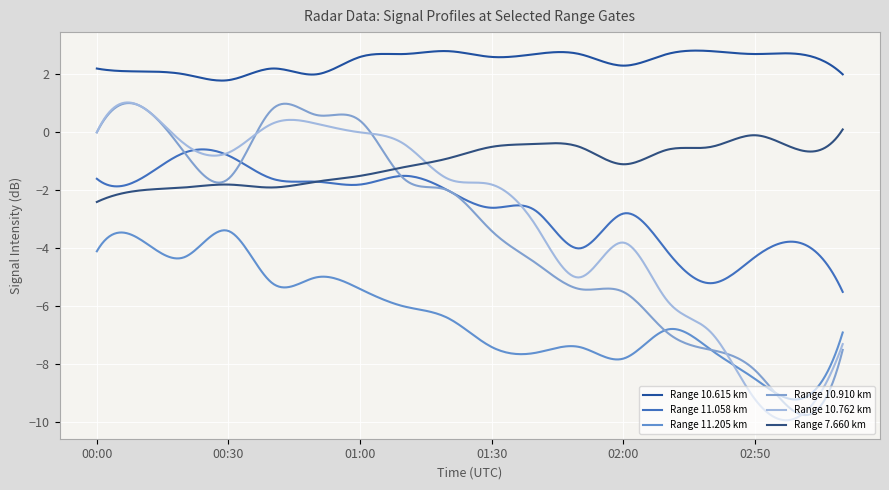

Reading left to right, what are all the values shown in this chart?

10.615: 00:00=2.2	00:10=2.1	00:20=2.0	00:30=1.8	00:40=2.2	00:50=2.0	01:00=2.6	01:10=2.7	01:20=2.8	01:30=2.6	01:40=2.7	01:50=2.7	02:00=2.3	02:10=2.7	02:20=2.8	02:50=2.7	03:00=2.7	03:10=2.0
11.058: 00:00=-1.6	00:10=-1.6	00:20=-0.7	00:30=-0.8	00:40=-1.6	00:50=-1.7	01:00=-1.8	01:10=-1.5	01:20=-2.0	01:30=-2.6	01:40=-2.7	01:50=-4.0	02:00=-2.8	02:10=-4.1	02:20=-5.2	02:50=-4.3	03:00=-3.8	03:10=-5.5
11.205: 00:00=-4.1	00:10=-3.7	00:20=-4.3	00:30=-3.4	00:40=-5.2	00:50=-5.0	01:00=-5.4	01:10=-6.0	01:20=-6.4	01:30=-7.4	01:40=-7.6	01:50=-7.4	02:00=-7.8	02:10=-6.8	02:20=-7.5	02:50=-8.5	03:00=-9.2	03:10=-6.9
10.910: 00:00=0.0	00:10=0.9	00:20=-0.7	00:30=-1.6	00:40=0.8	00:50=0.6	01:00=0.4	01:10=-1.6	01:20=-2.0	01:30=-3.4	01:40=-4.5	01:50=-5.4	02:00=-5.5	02:10=-6.9	02:20=-7.5	02:50=-8.2	03:00=-9.7	03:10=-7.5
10.762: 00:00=0.0	00:10=0.9	00:20=-0.4	00:30=-0.7	00:40=0.3	00:50=0.3	01:00=0.0	01:10=-0.4	01:20=-1.6	01:30=-1.8	01:40=-3.2	01:50=-5.0	02:00=-3.8	02:10=-5.8	02:20=-6.9	02:50=-9.2	03:00=-9.8	03:10=-7.3
7.660: 00:00=-2.4	00:10=-2.0	00:20=-1.9	00:30=-1.8	00:40=-1.9	00:50=-1.7	01:00=-1.5	01:10=-1.2	01:20=-0.9	01:30=-0.5	01:40=-0.4	01:50=-0.5	02:00=-1.1	02:10=-0.6	02:20=-0.5	02:50=-0.1	03:00=-0.6	03:10=0.1